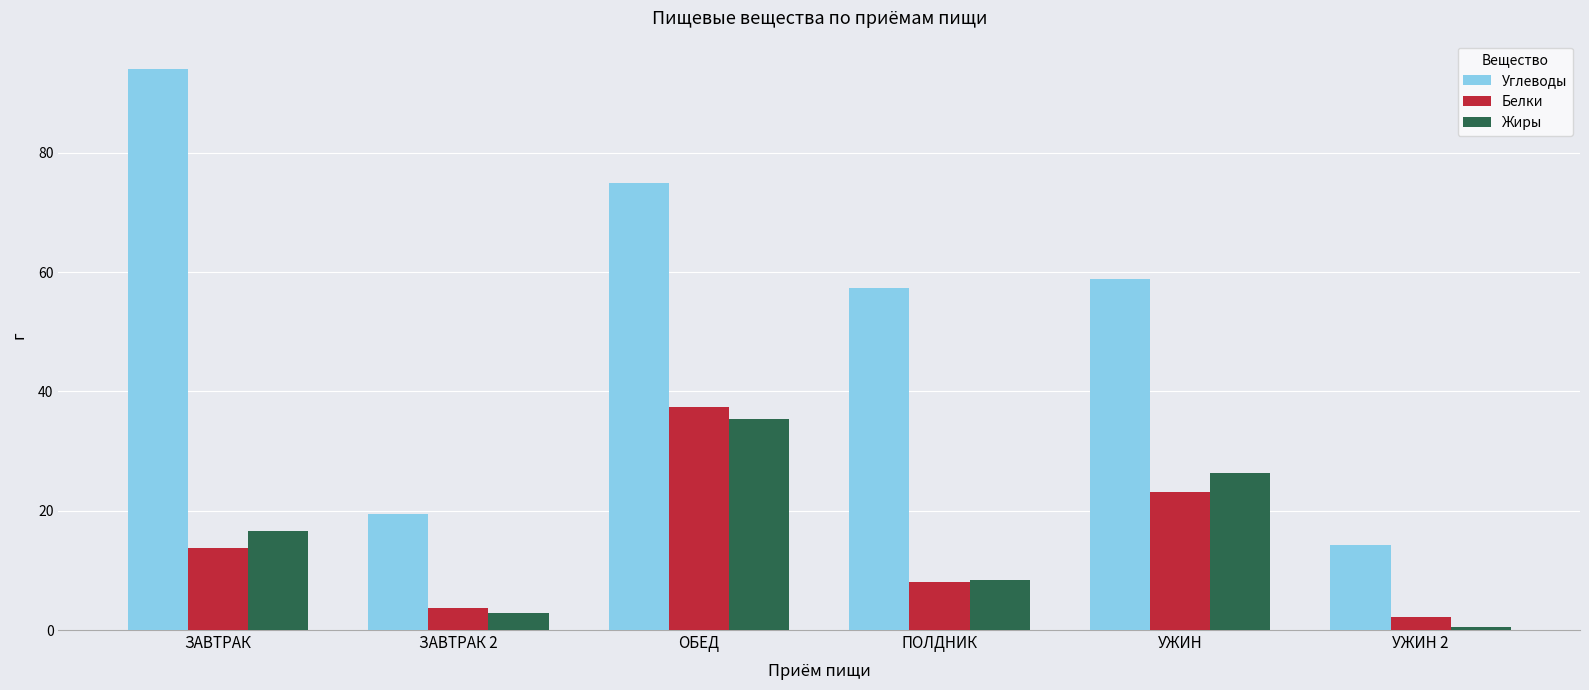

What is the difference between the maximum and second lowest values in the Белки series?

33.7